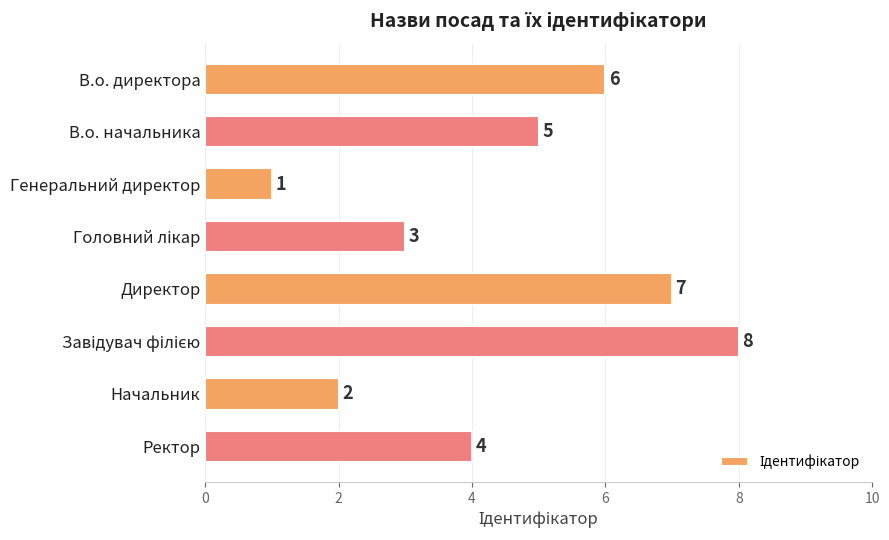

What is the difference between the second highest and second lowest values?

5